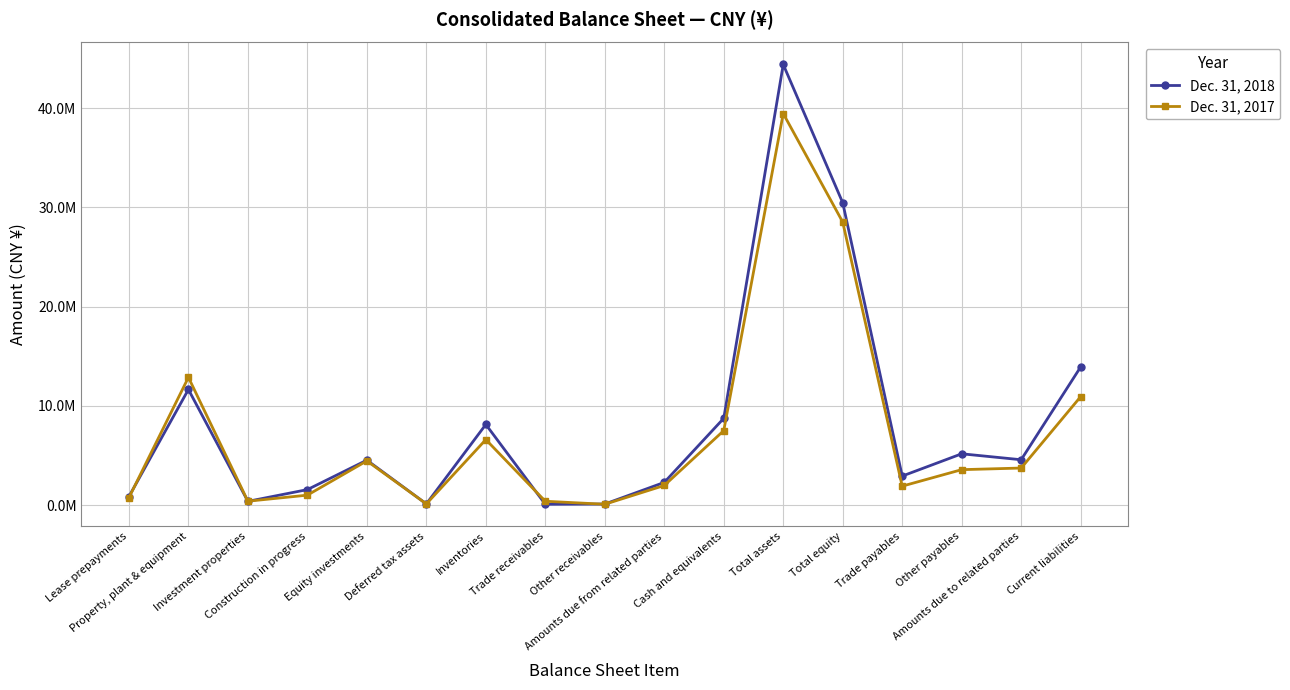

What are all the series names shown in the legend?

Dec. 31, 2018, Dec. 31, 2017